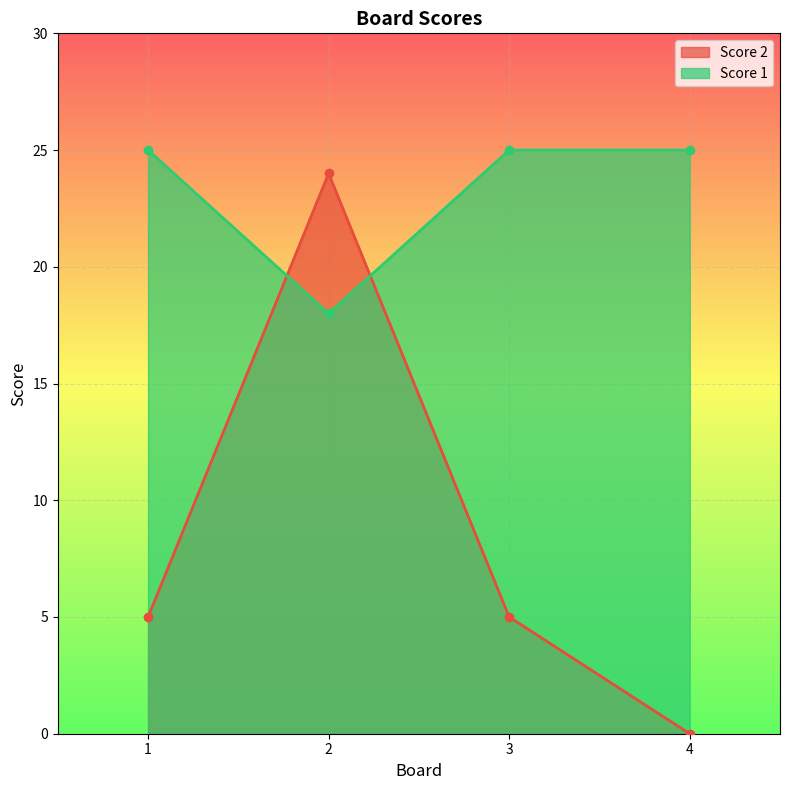

Rank the series at 3 from lowest to highest value.

Score 2, Score 1